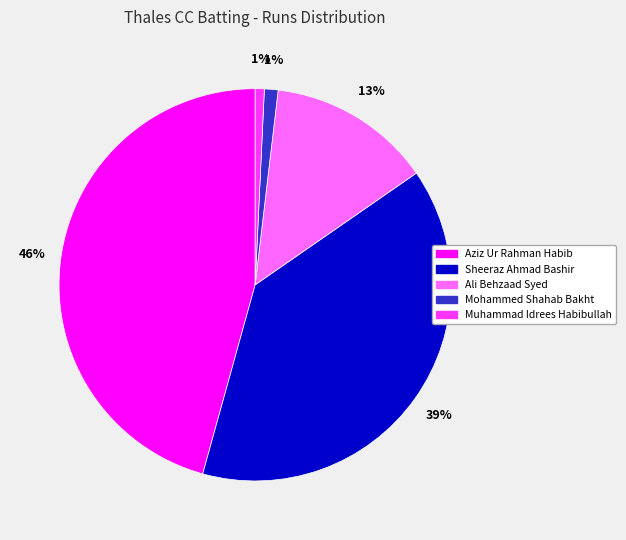

Is there a majority slice in this chart?

No